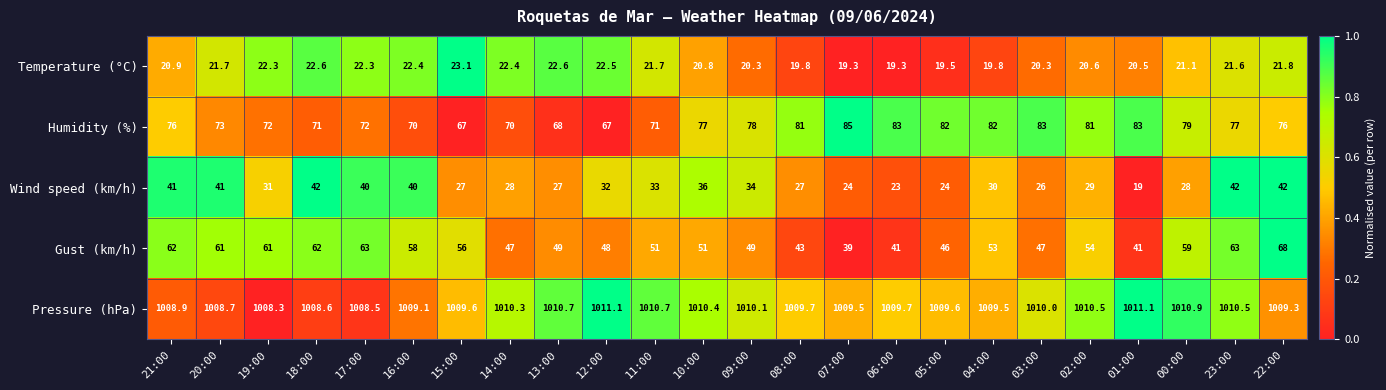

Which series has the widest spread of values?

Gust (km/h)